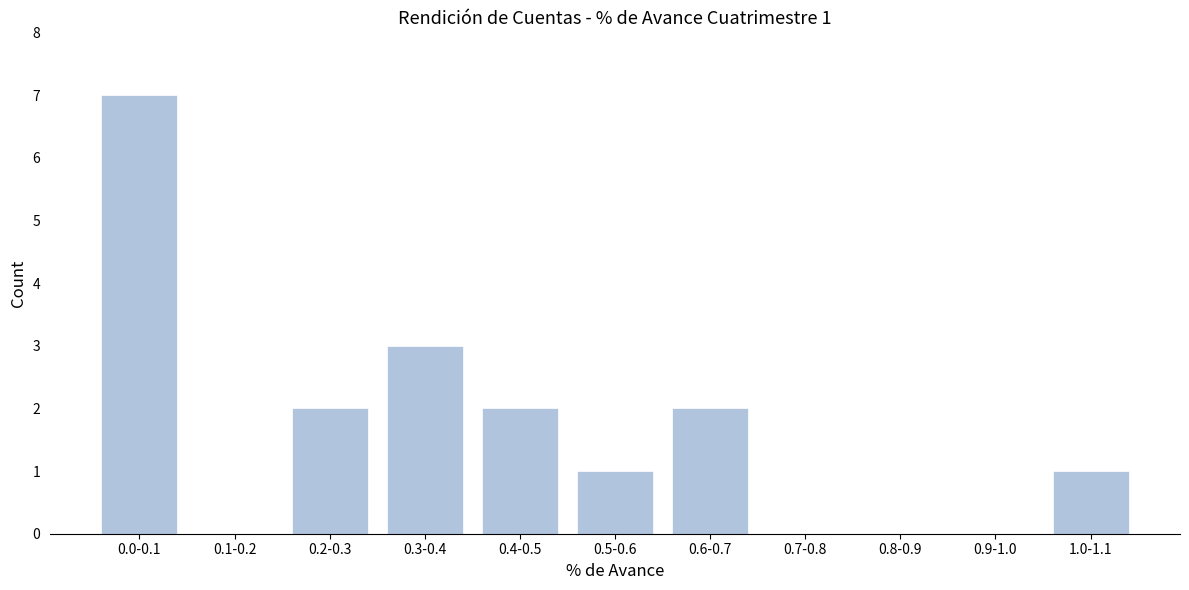

Reading left to right, transcribe all the data shown in this chart.

0.0-0.1=7	0.1-0.2=0	0.2-0.3=2	0.3-0.4=3	0.4-0.5=2	0.5-0.6=1	0.6-0.7=2	0.7-0.8=0	0.8-0.9=0	0.9-1.0=0	1.0-1.1=1